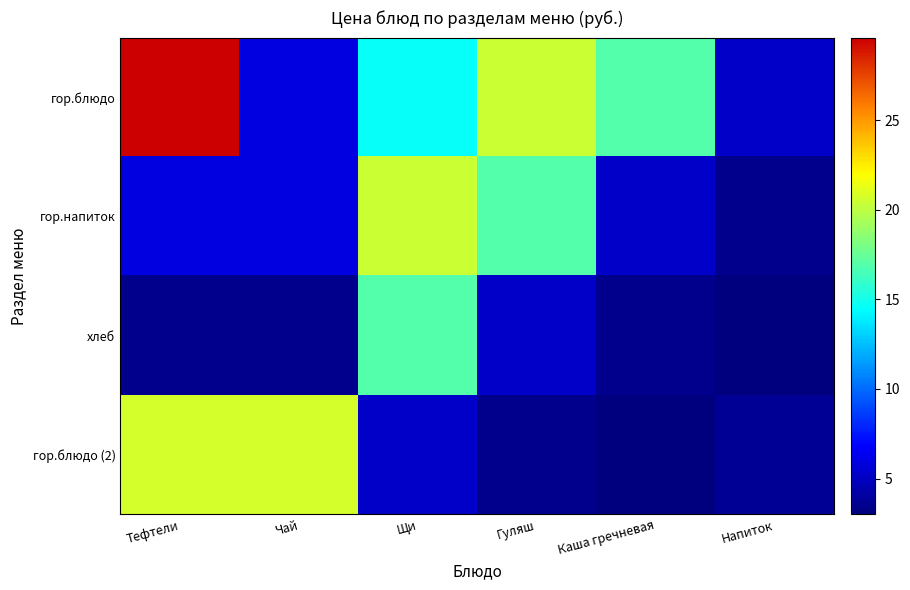

At which category is the sum across all series the highest?

Тефтели